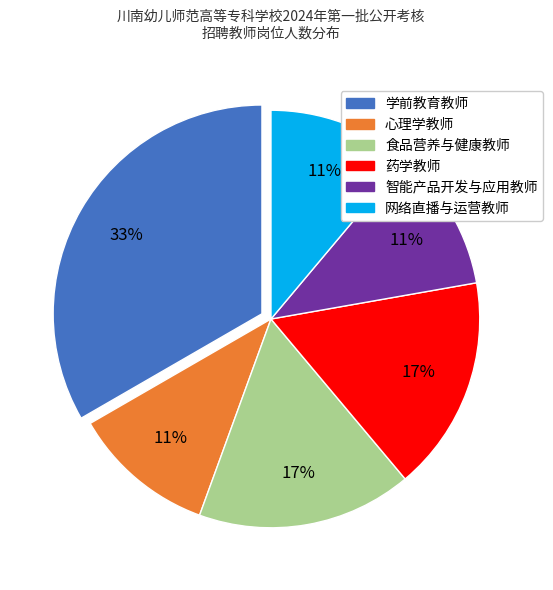

Approximately how many times larger is the value at 食品营养与健康教师 compared to 网络直播与运营教师?

1.5